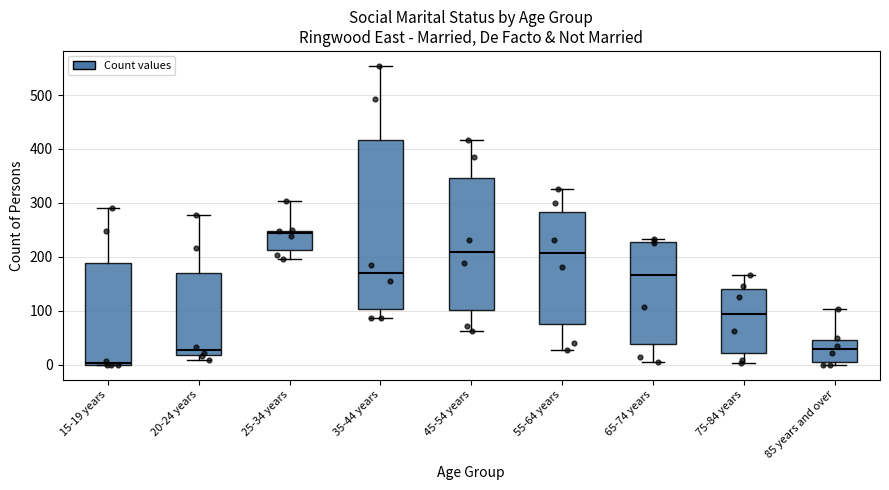

Reading left to right, transcribe this box plot: for each box, give where its median line is, the range the box spans, and where its two whiskers end, as read against the y-axis. The values are not printed on the chart, so give them approximately, as read against the axis.

15-19 years: median 0 (just above the box's lower edge), box 0 to 190, whiskers 0 to 290
20-24 years: median 30, box 20 to 170, whiskers 10 to 280
25-34 years: median 240, box 210 to 250, whiskers 200 to 300
35-44 years: median 170, box 100 to 420, whiskers 90 to 550
45-54 years: median 210, box 100 to 350, whiskers 60 to 420
55-64 years: median 210, box 80 to 280, whiskers 30 to 330
65-74 years: median 170, box 40 to 230, whiskers 10 to 230 (just above the box's upper edge)
75-84 years: median 90, box 20 to 140, whiskers 0 to 170
85 years and over: median 30, box 10 to 50, whiskers 0 to 100